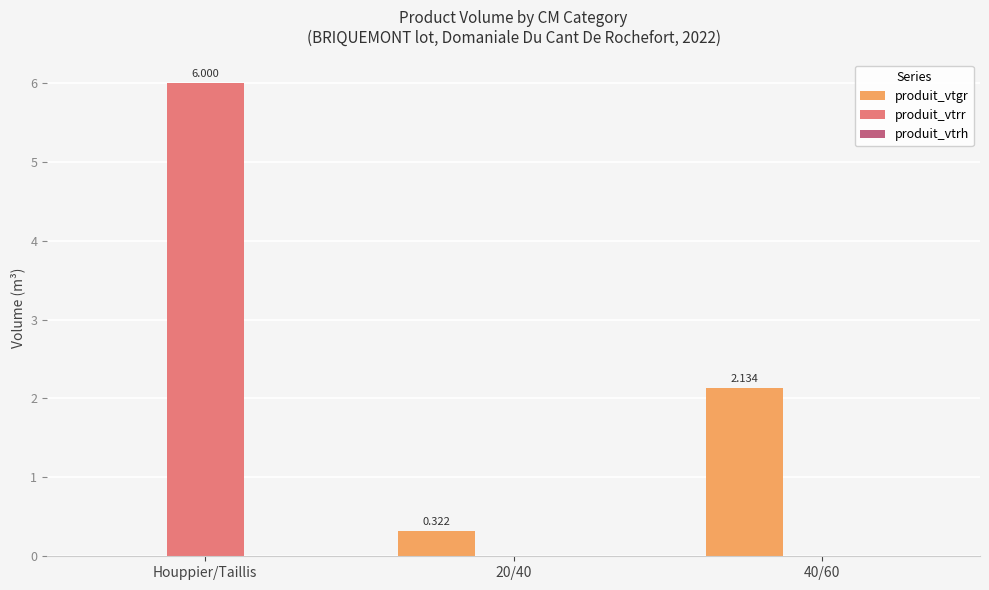

Which category has the highest value in the produit_vtrr series?

Houppier/Taillis